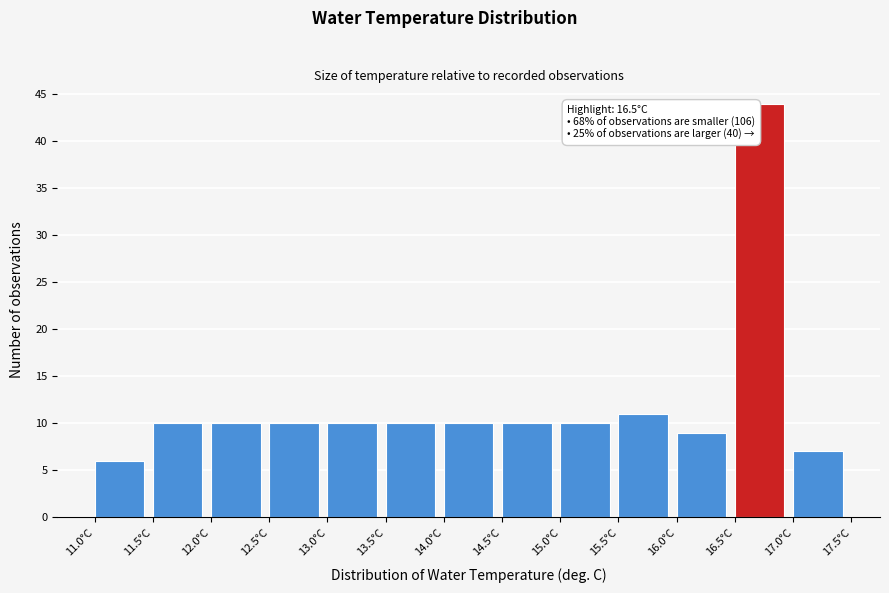

Which range on the x-axis has the tallest bar?

16.5 to 17.0